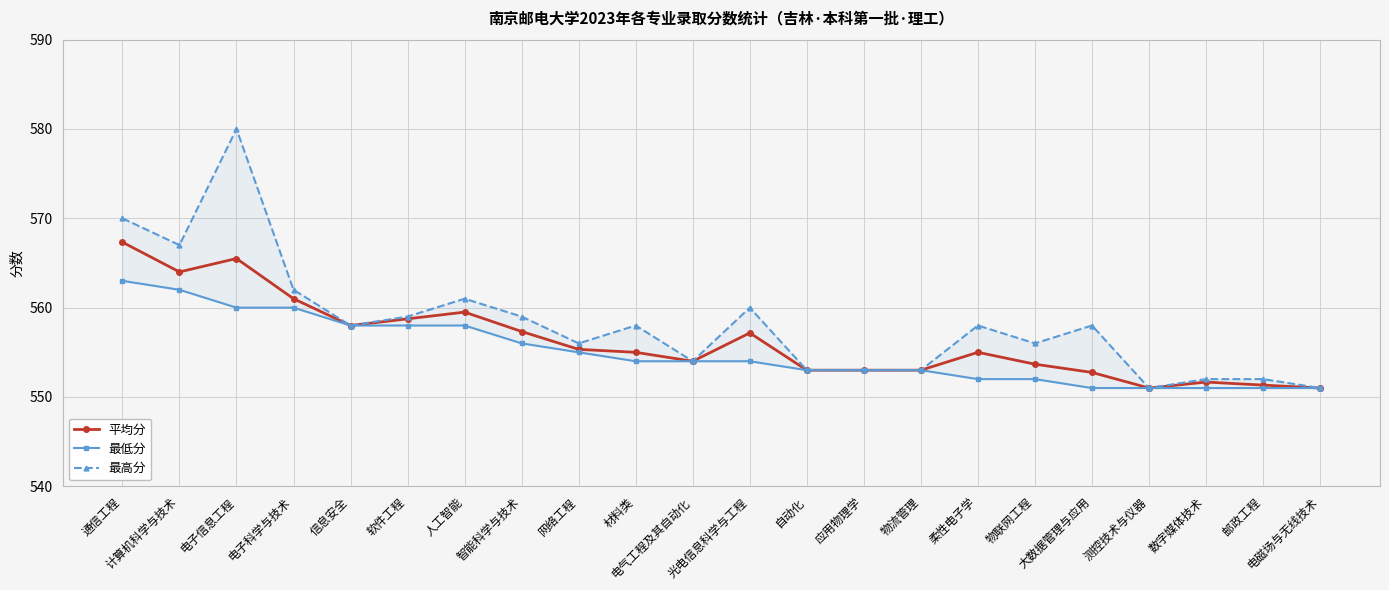

Does the chart display data point markers on the line(s)?

Yes